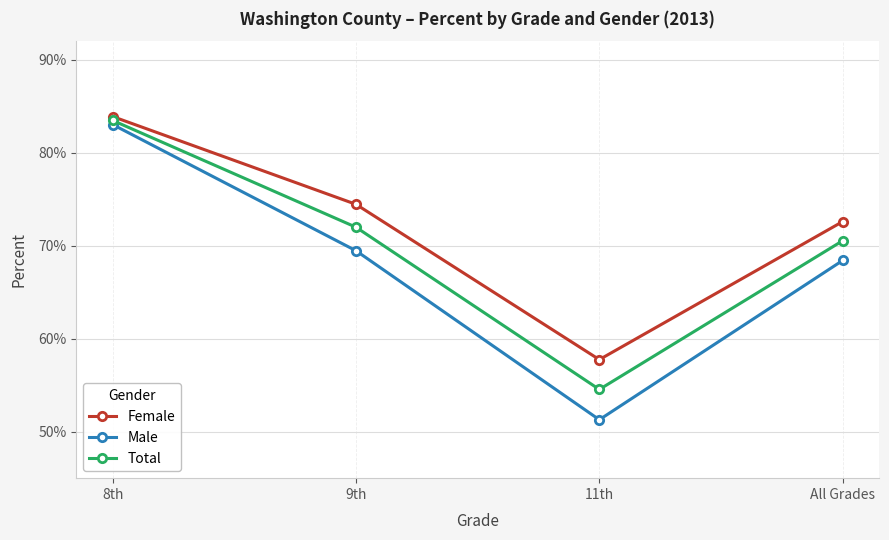

What are all the series names shown in the legend?

Female, Male, Total